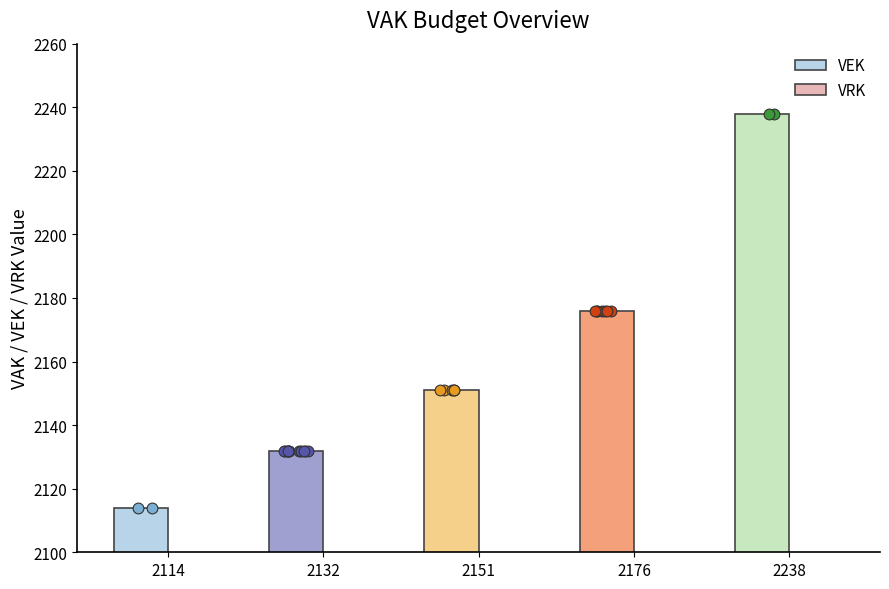

Which series has the largest total across all categories?

VEK